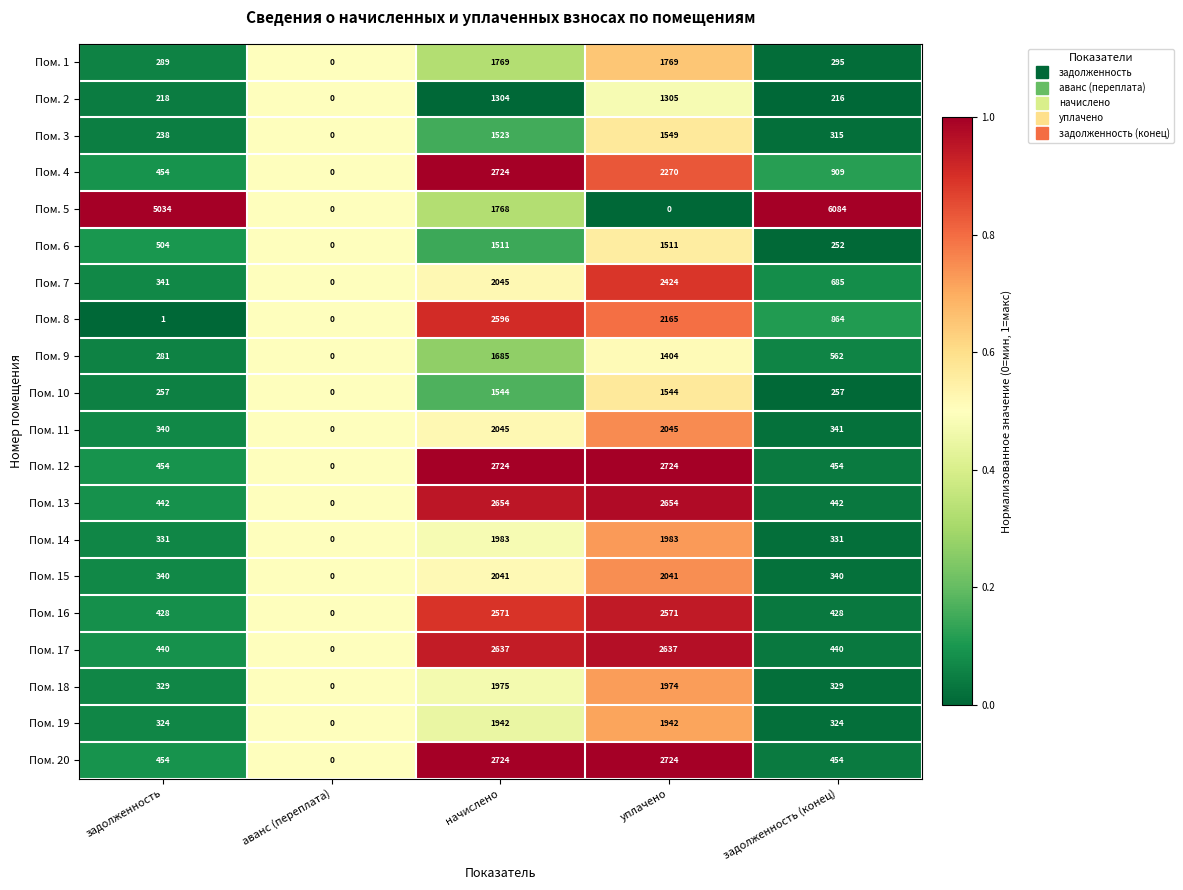

Where is Пом. 6 nearest to the value 755?

задолженность